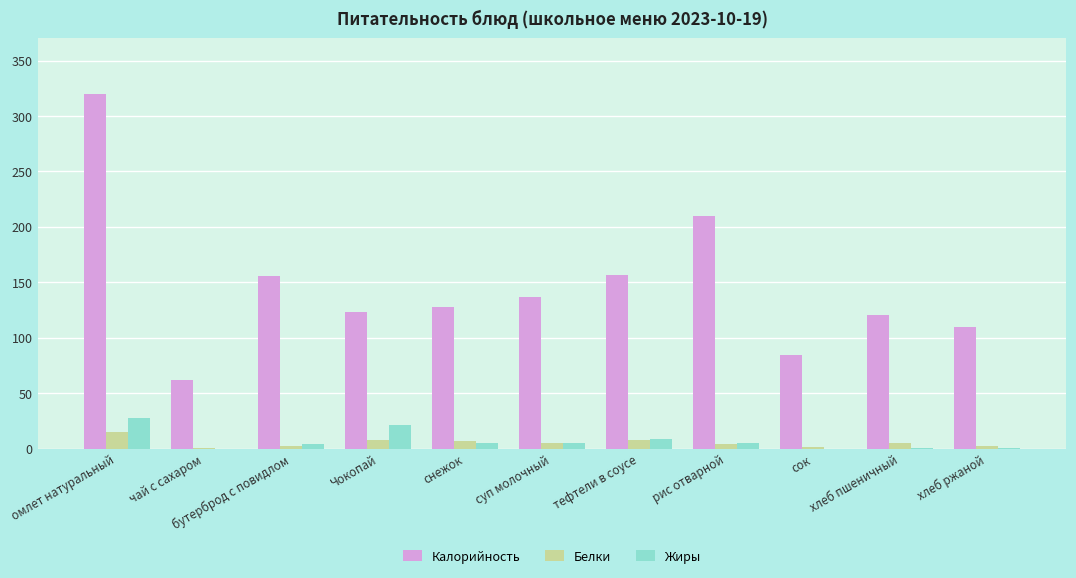

At which category is the sum across all series the highest?

омлет натуральный